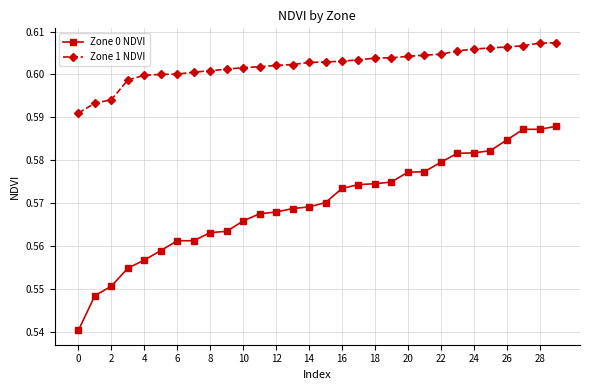

True or false: Zone 1 NDVI and Zone 0 NDVI intersect in this chart.

False